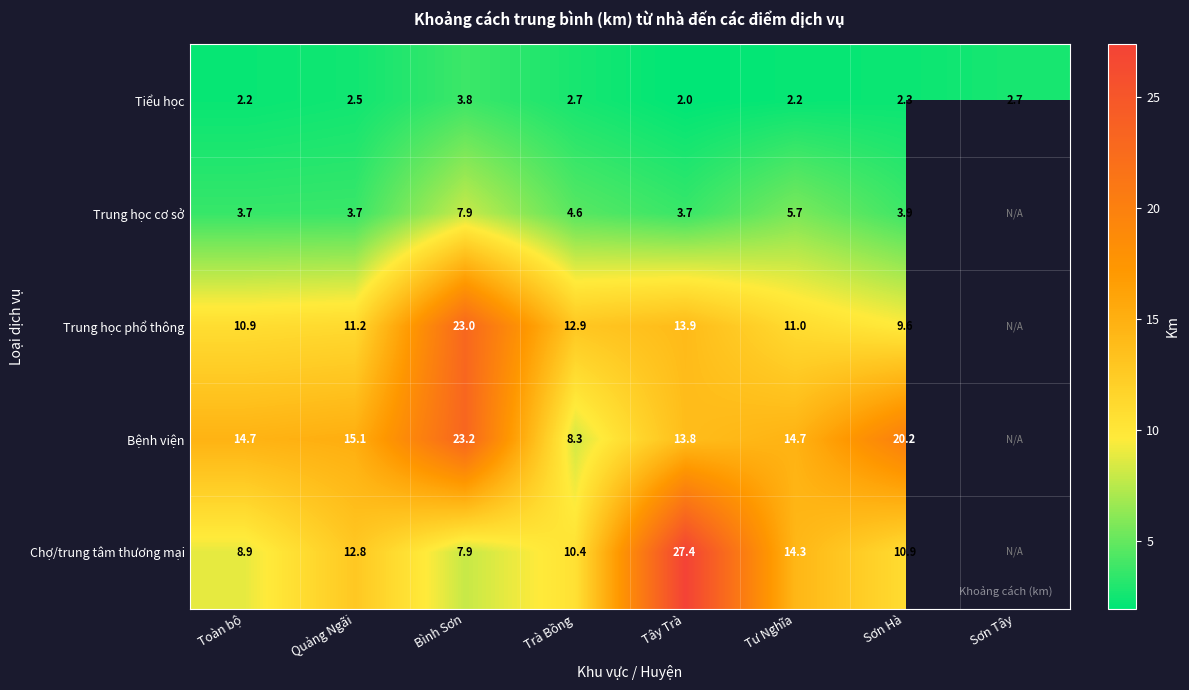

The Trung học cơ sở series shows 1.8 at Trà Bồng. True or false?

False